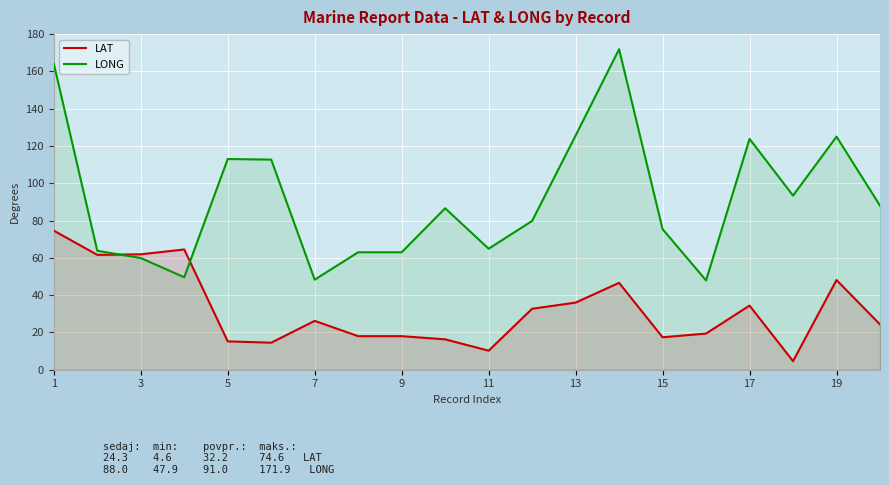

The LONG series shows 64.9 at 11. True or false?

True